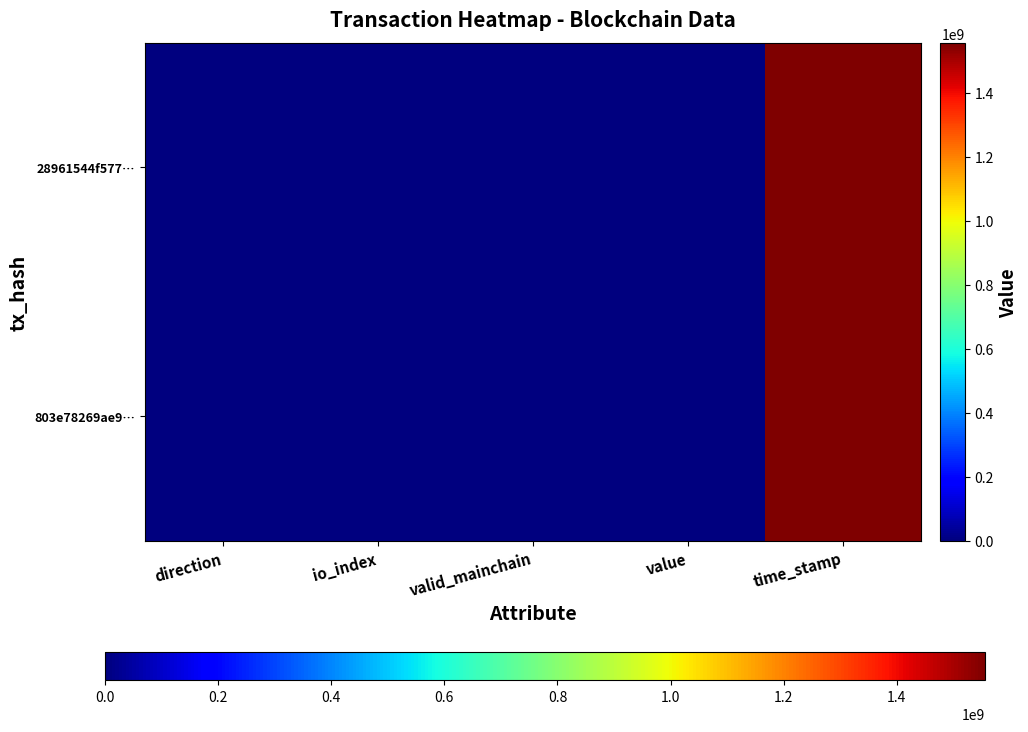

Reading left to right, what are all the values shown in this chart?

803e78269ae9…: direction=-1.0	io_index=25.0	valid_mainchain=1.0	value=126.1	time_stamp=1555929696.0
28961544f577…: direction=1.0	io_index=2.0	valid_mainchain=1.0	value=126.1	time_stamp=1555637041.0